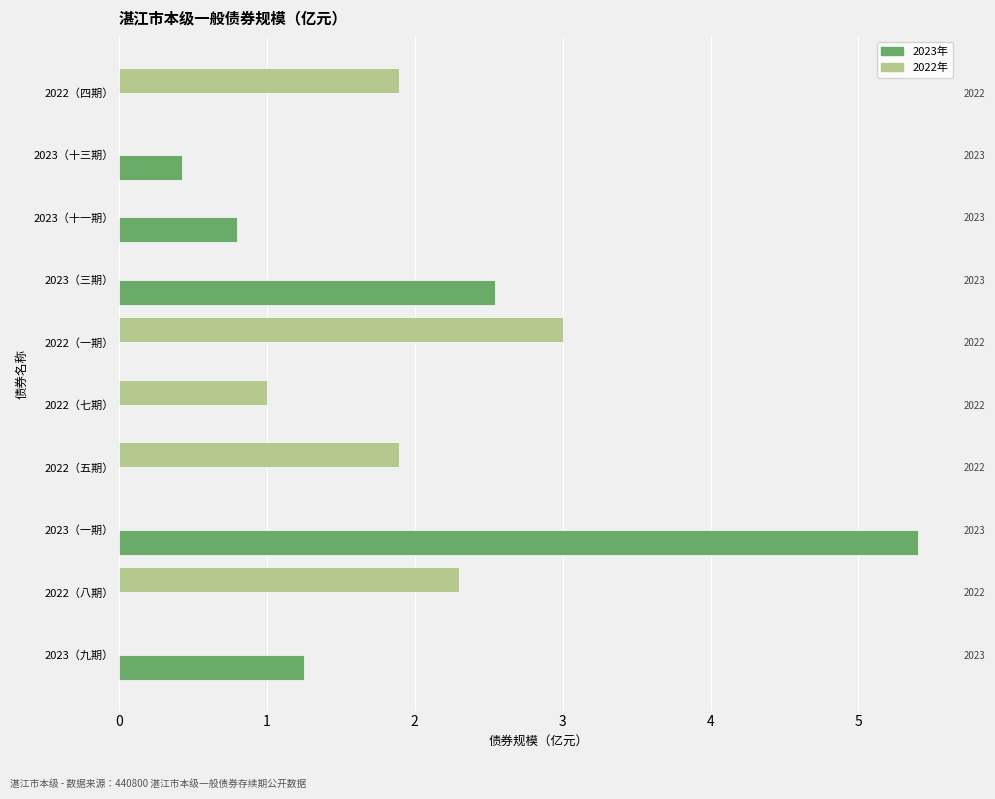

Which series has the largest total across all categories?

2023